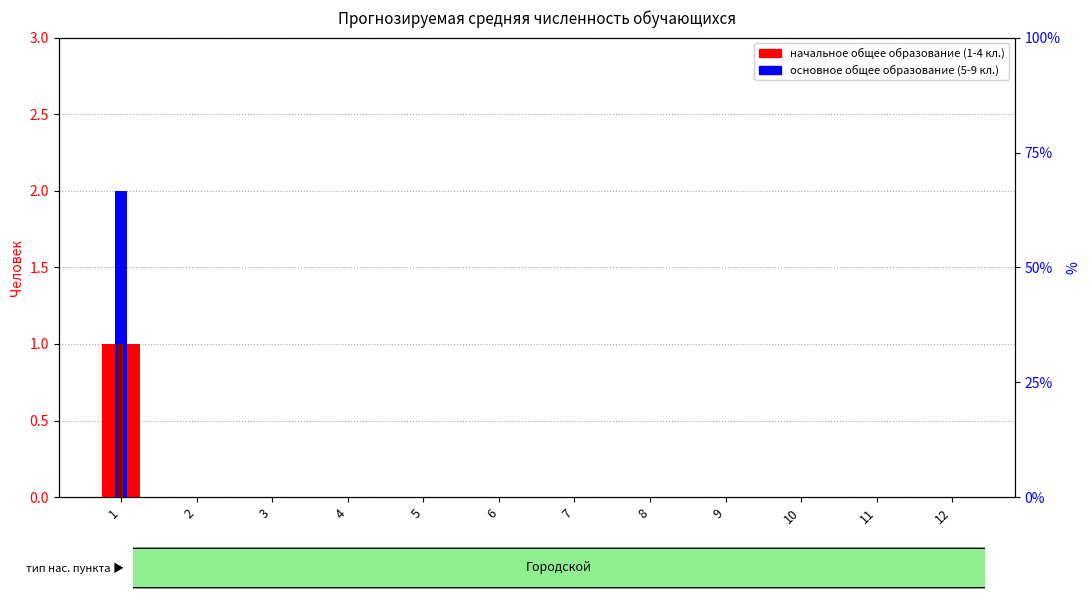

Reading left to right, what are all the values shown in this chart?

начальное общее образование (1-4 классы): 1=1	2=0	3=0	4=0	5=0	6=0	7=0	8=0	9=0	10=0	11=0	12=0
основное общее образование (5-9 классы): 1=2	2=0	3=0	4=0	5=0	6=0	7=0	8=0	9=0	10=0	11=0	12=0
среднее общее образование (10-11 классы): 1=1	2=0	3=0	4=0	5=0	6=0	7=0	8=0	9=0	10=0	11=0	12=0